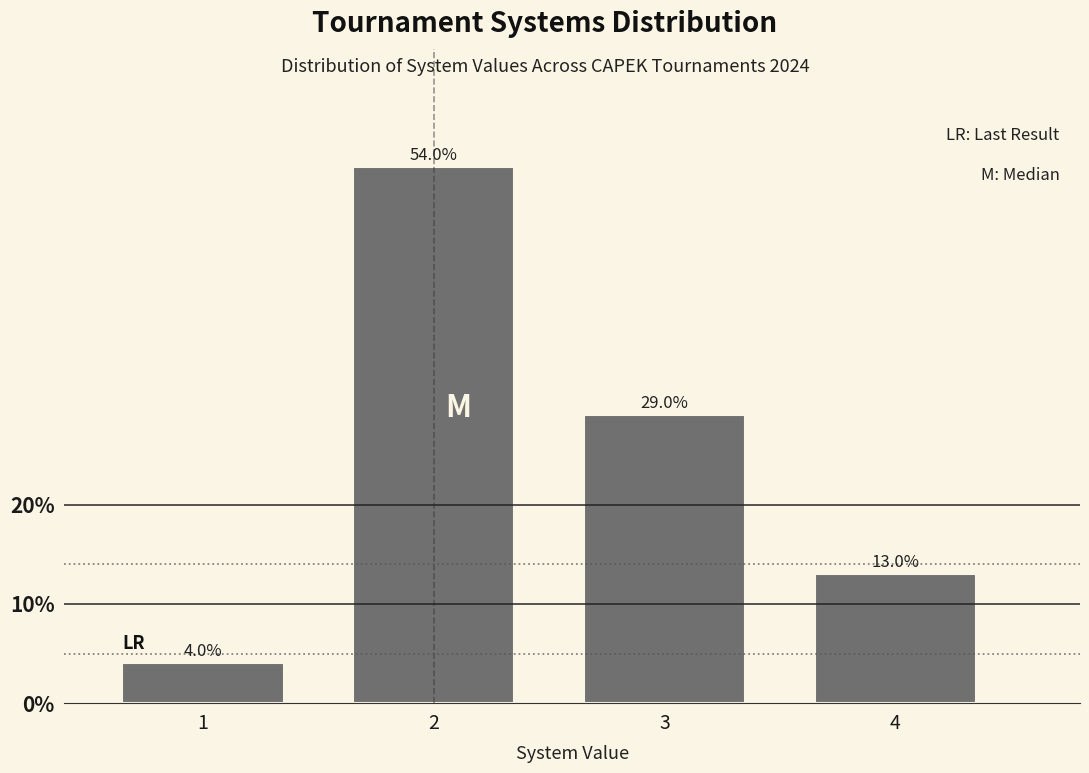

Reading left to right, what are all the values shown in this chart?

4.0	54.0	29.0	13.0